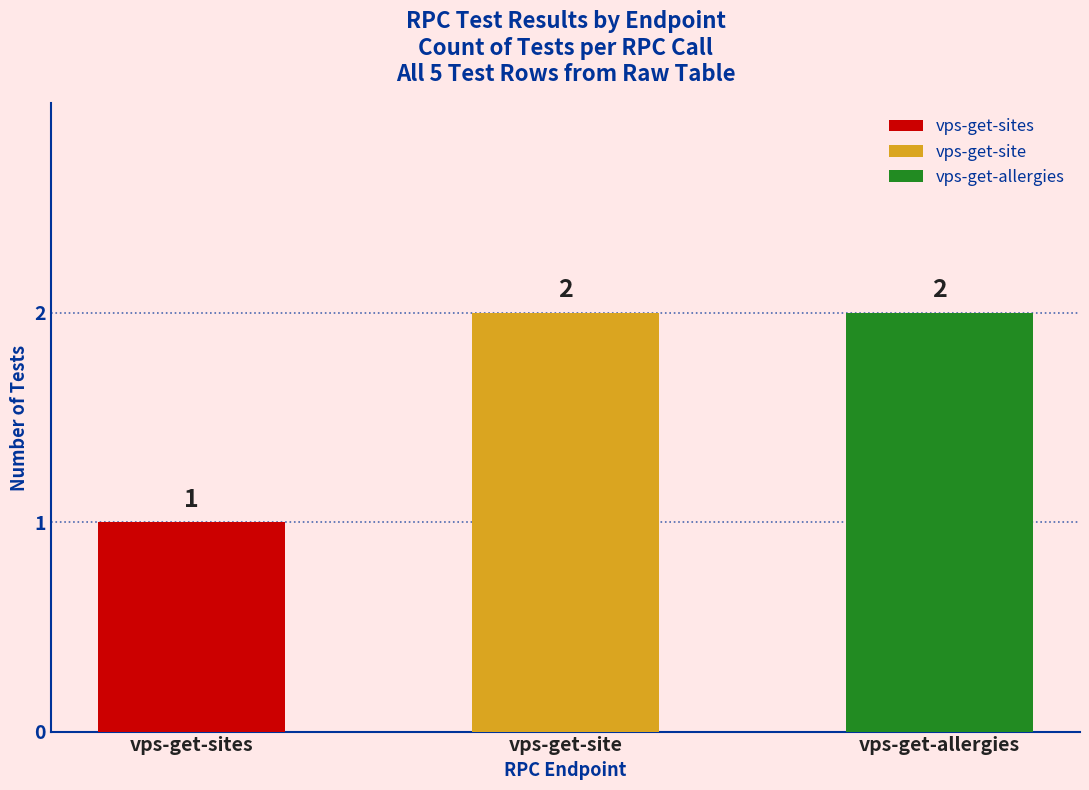

What is the label of the 2nd bar from the left?

vps-get-site